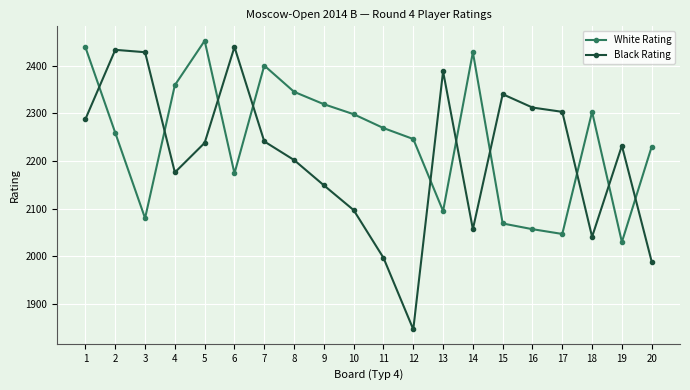

Which series has the largest range (max minus min)?

Black Rating